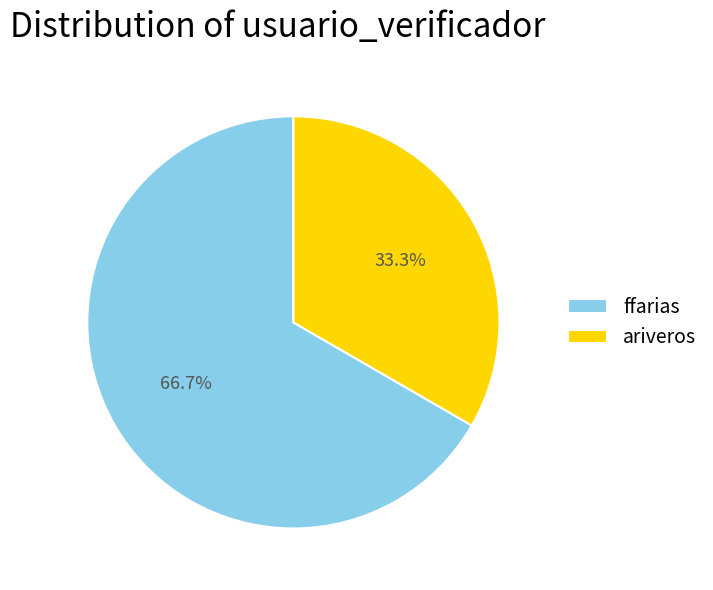

What is the ratio of the value at ffarias to the value at ariveros?

2.0